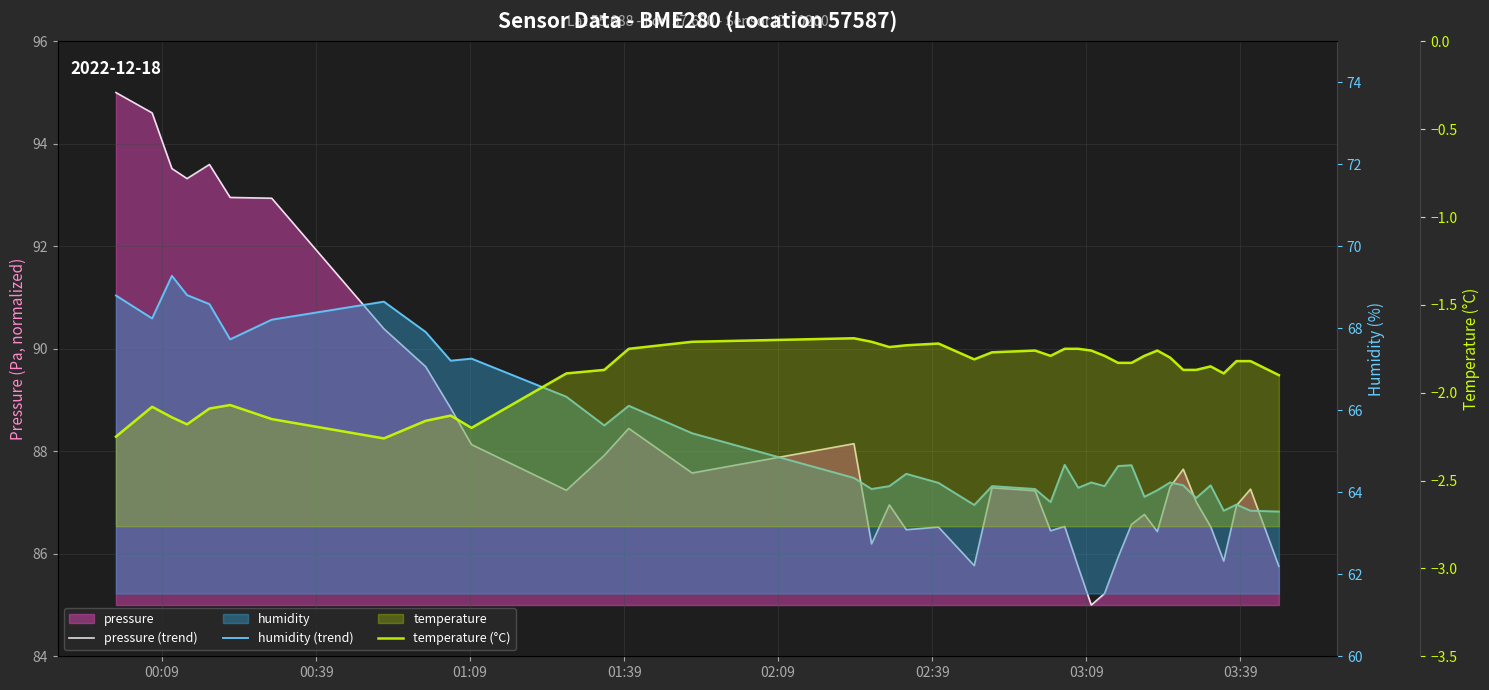

The humidity (trend) series shows 29.2 at 11. True or false?

False